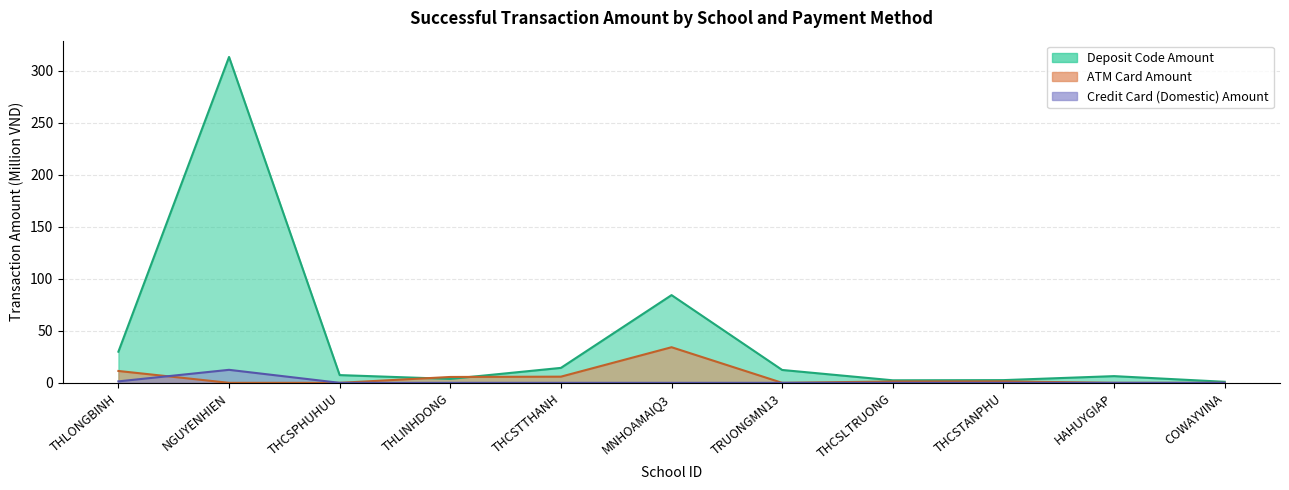

How many values in the ATM Card Amount (M VND) series are below 1?

5